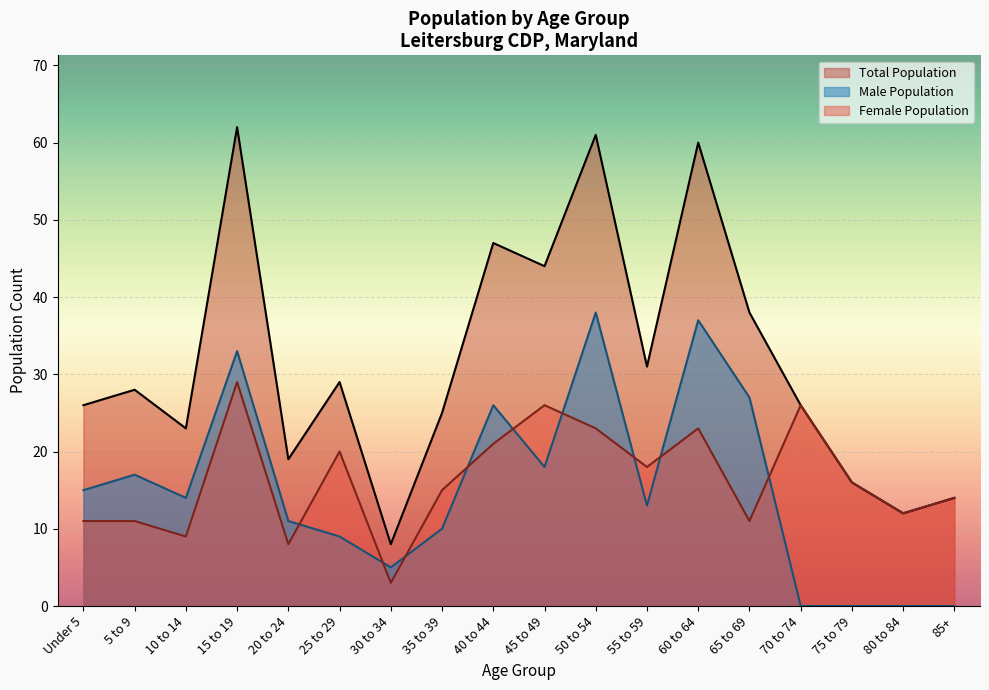

What is the difference between the Total Population values at 80 to 84 and 85+?

2